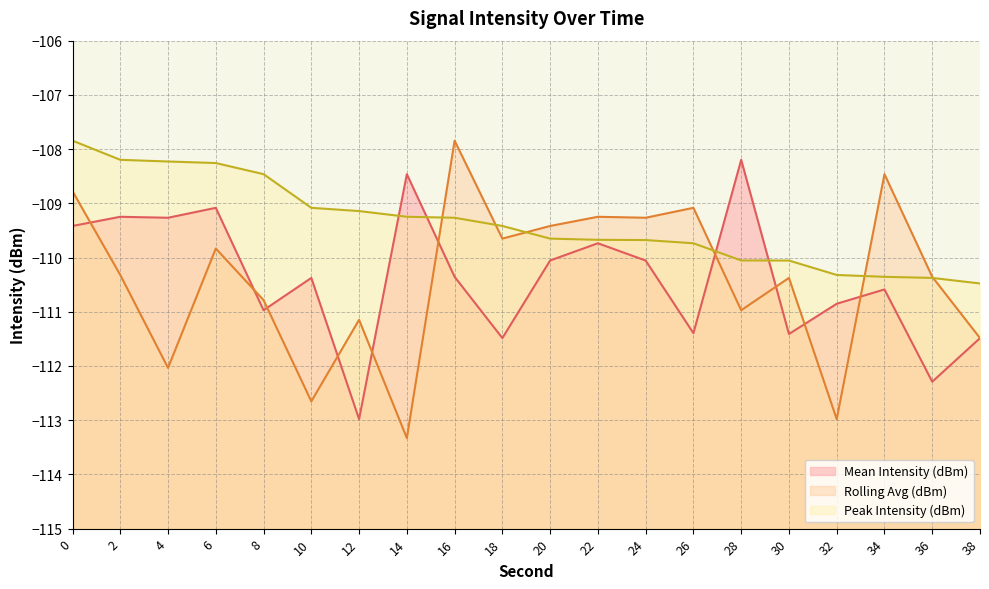

What is the smallest value displayed?

-113.3